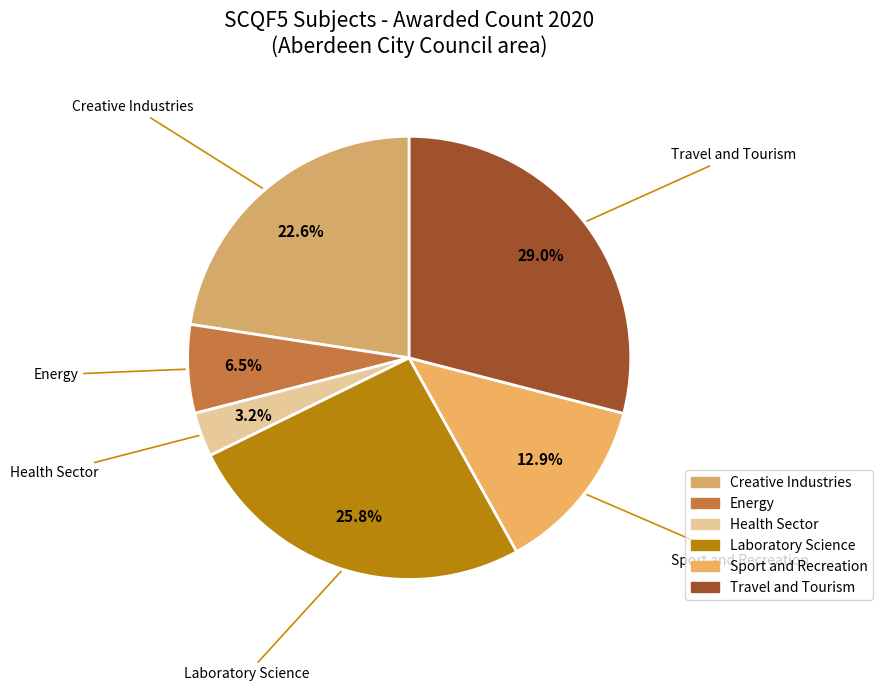

Is there a majority slice in this chart?

No